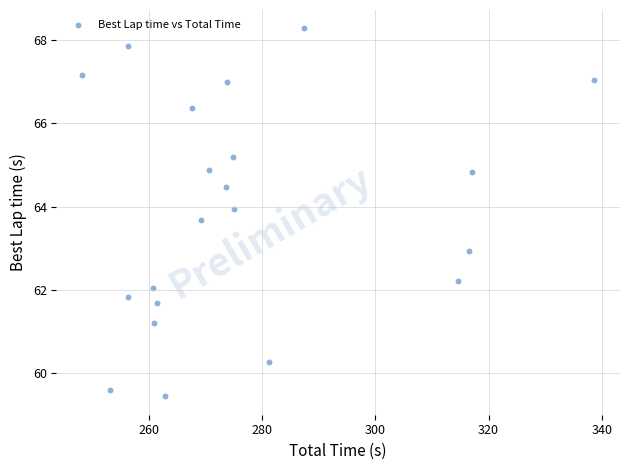

What is the range of X values (max minus min)?

90.6